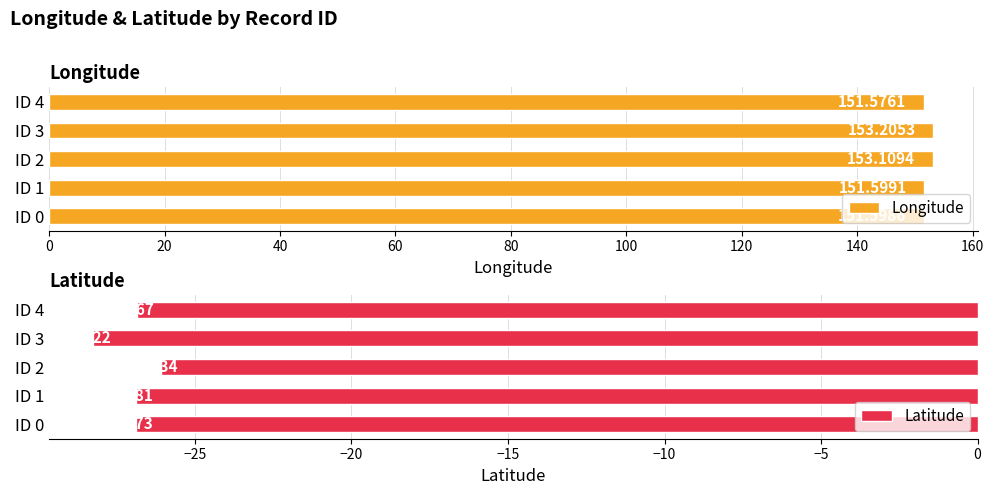

Rank the series by their average value, from lowest to highest.

Latitude, Longitude